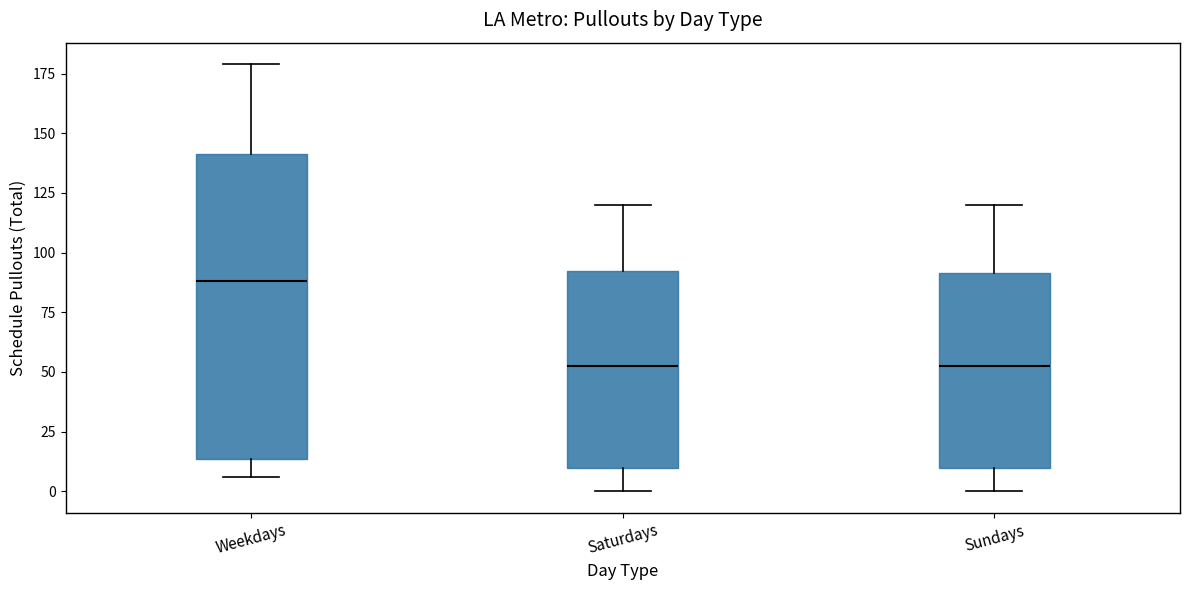

Which box has the highest median line?

Weekdays